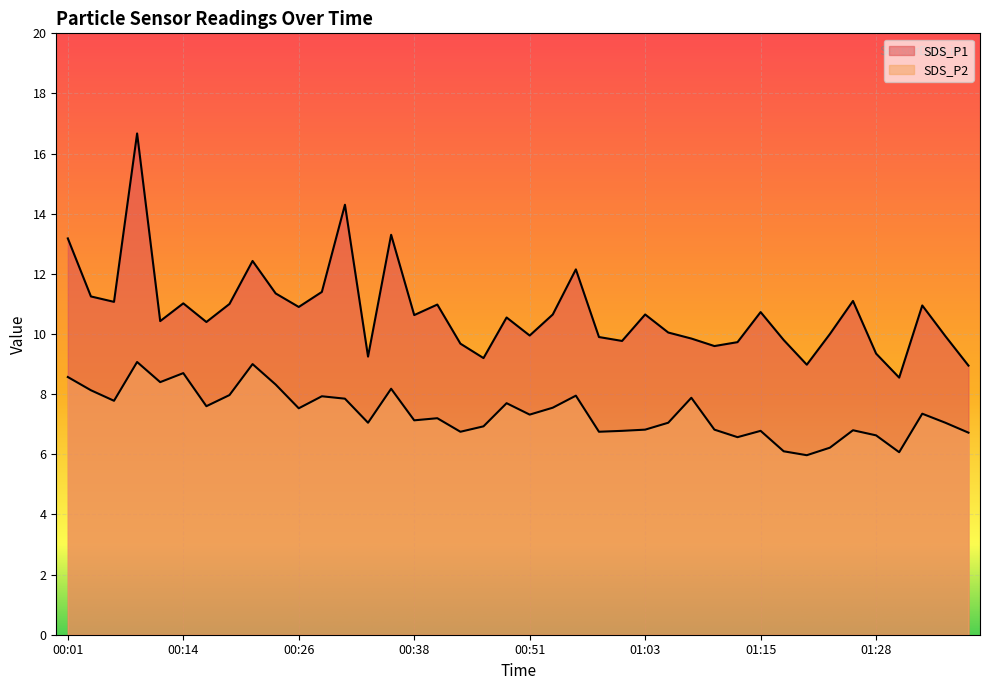

What is the average value of the SDS_P2 series?

7.4